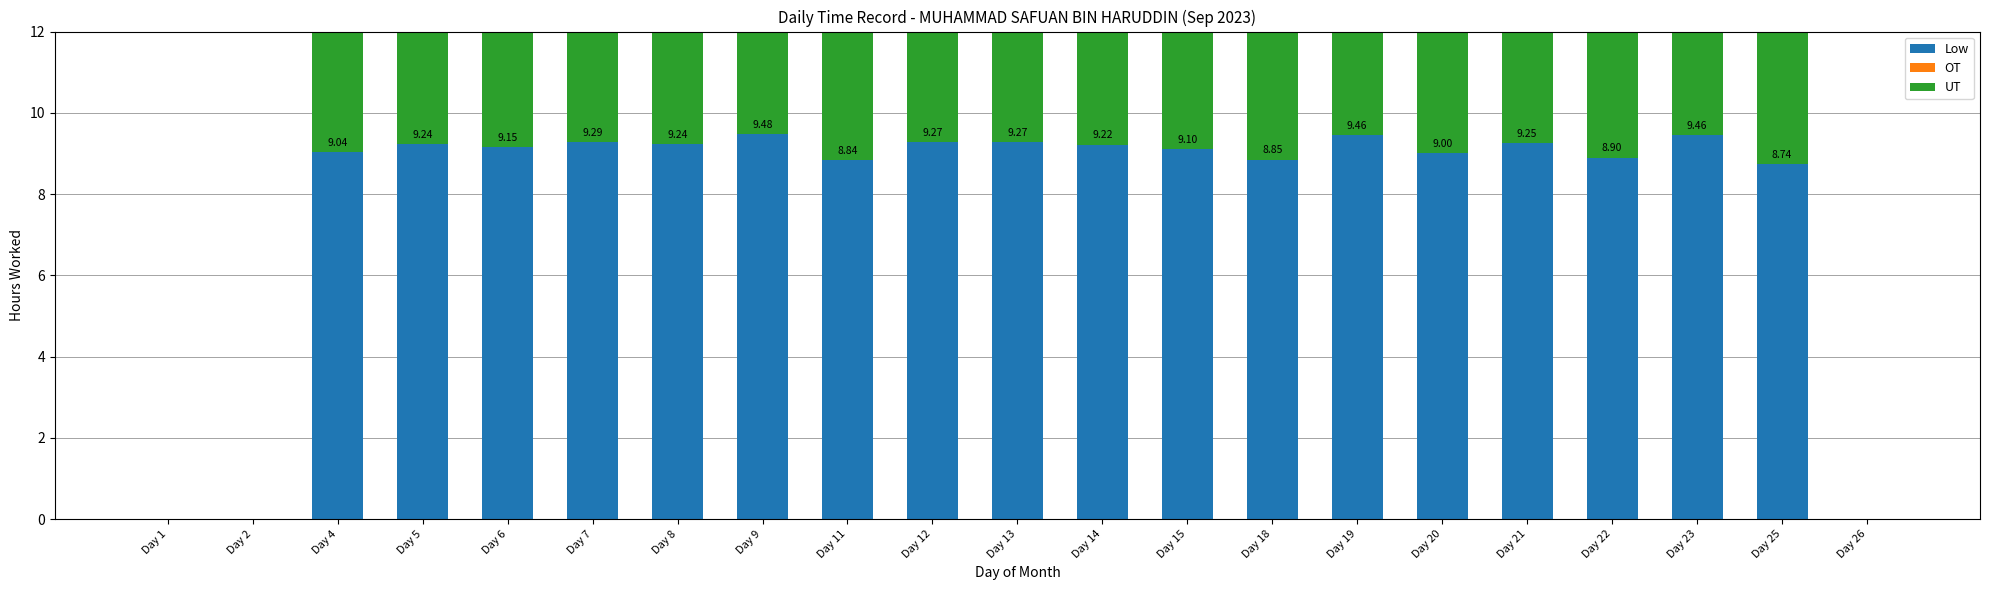

True or false: Low has a value of 9.3 at Day 7.

True